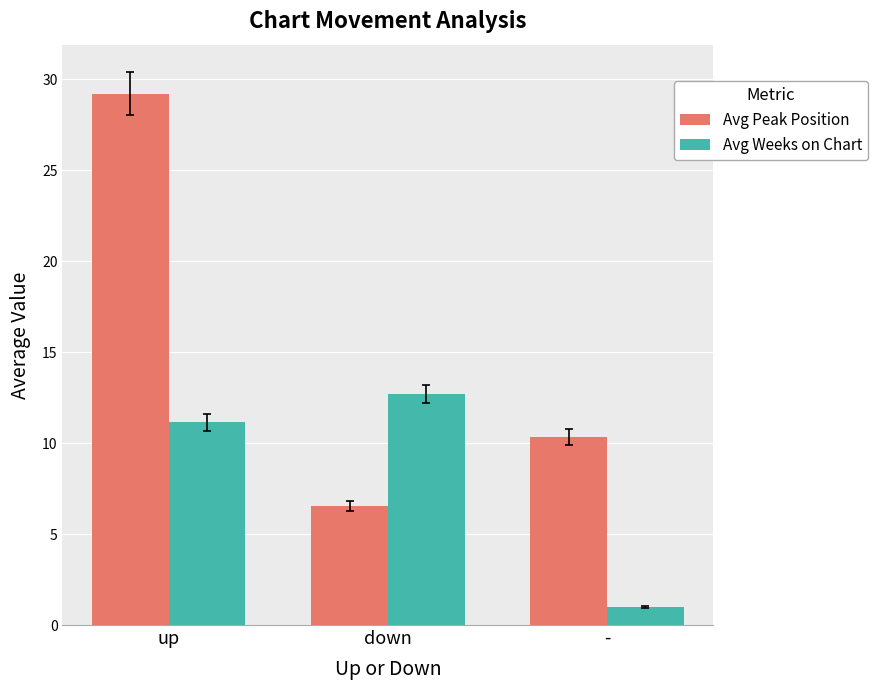

The Avg Weeks on Chart series shows 11.1 at up. True or false?

True